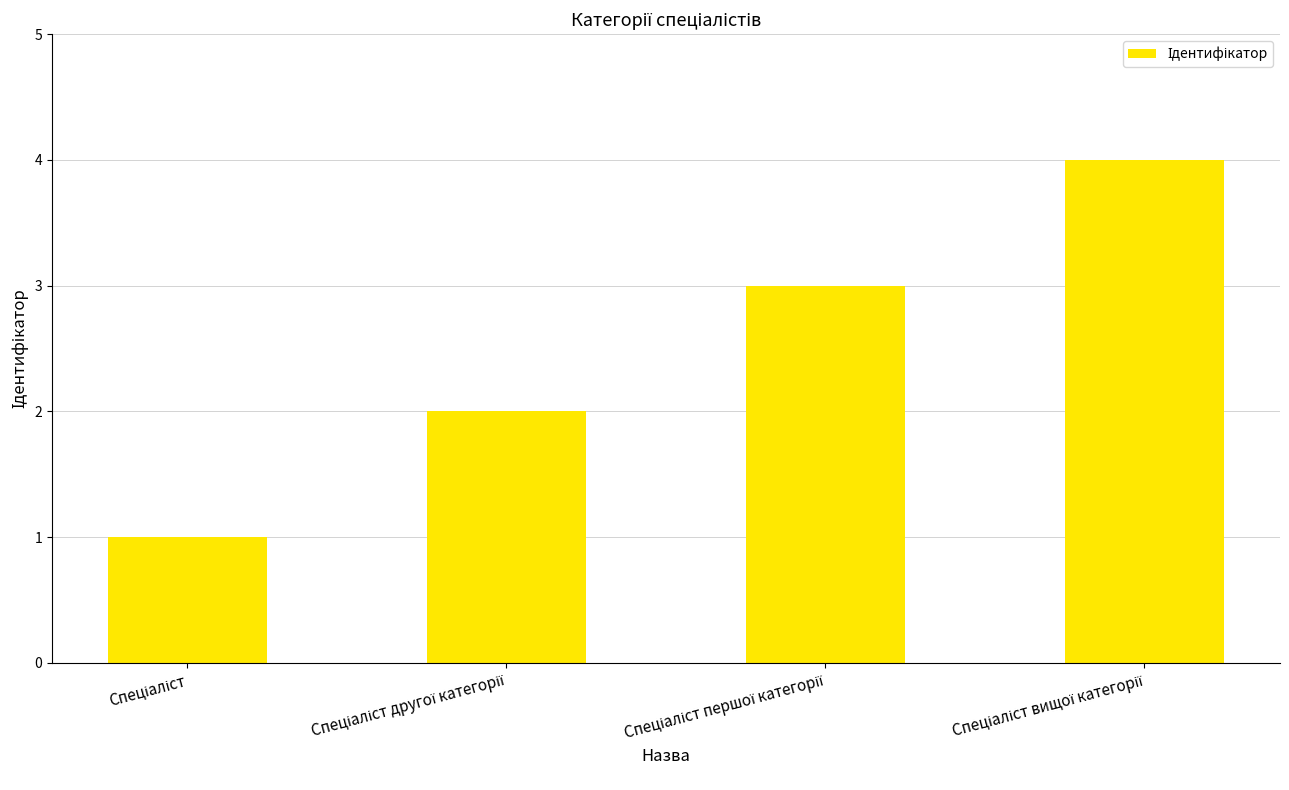

What is the greatest value displayed?

4